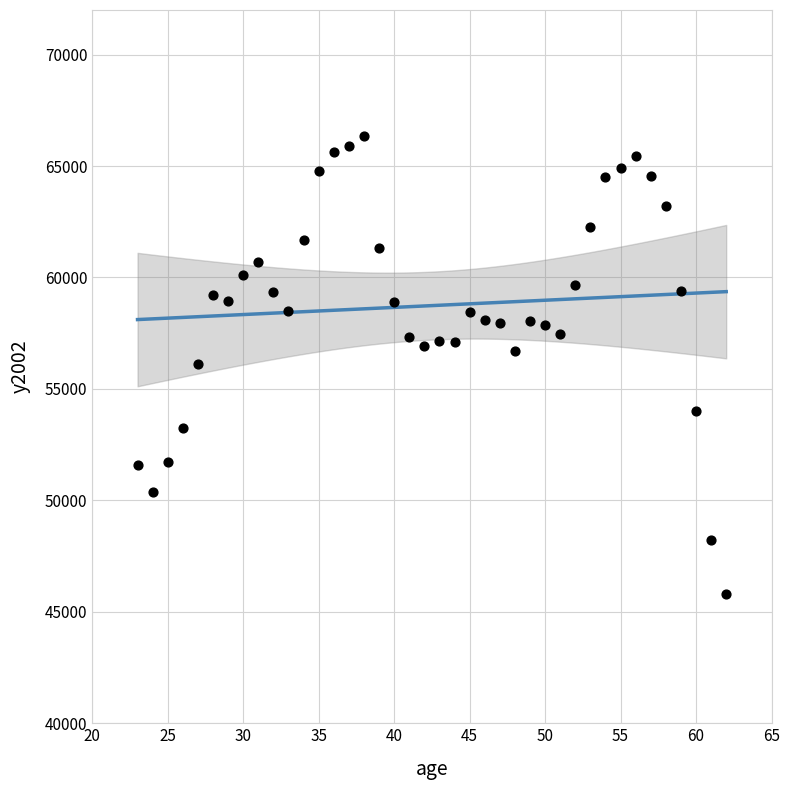

What is the range of Y values (max minus min)?

20565